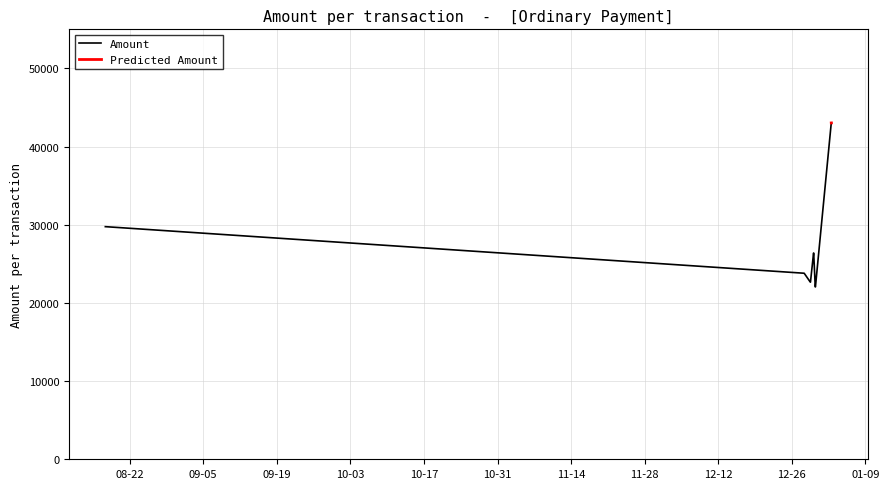

What is the difference between the second highest and minimum values?

20977.0